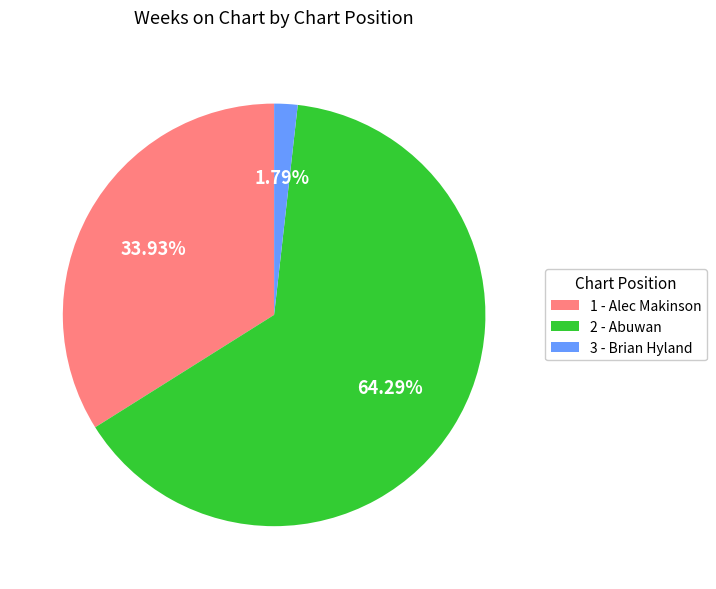

To the nearest percent, what is the difference between the 1 - Alec Makinson and 3 - Brian Hyland slice percentages?

32%